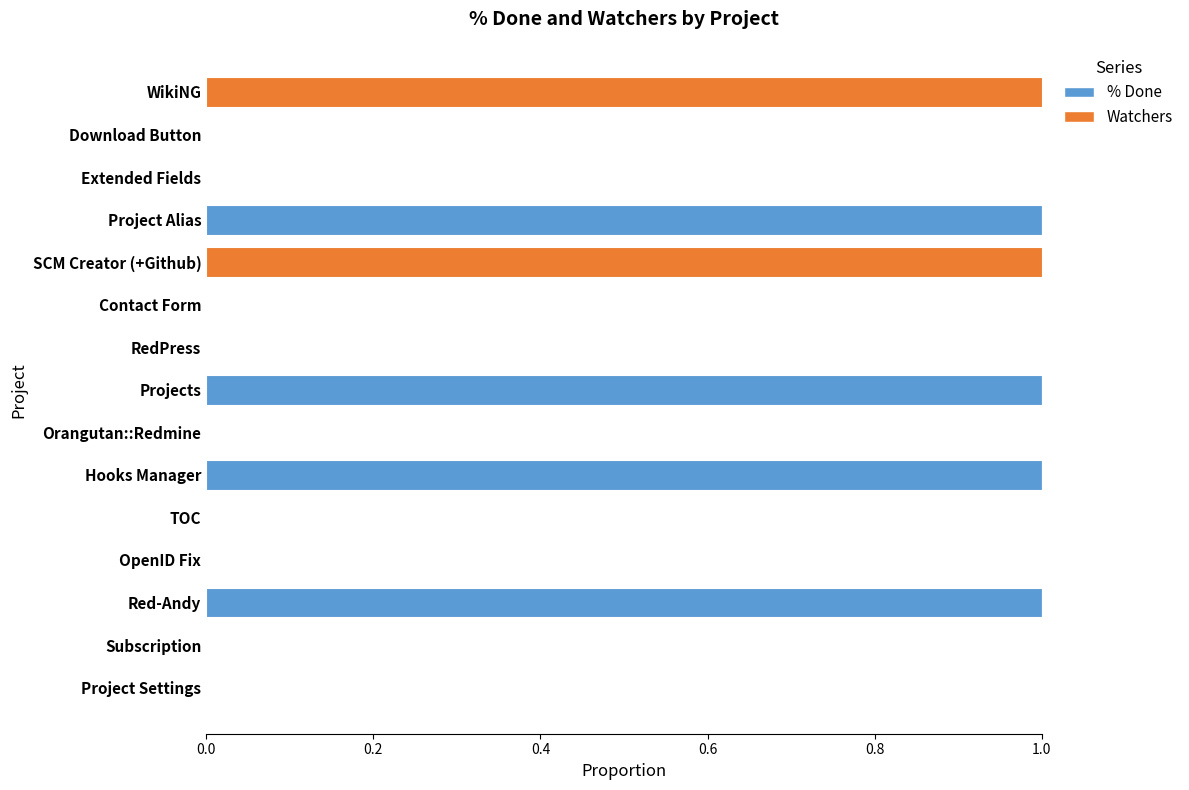

What is the sum of all % Done values?

4